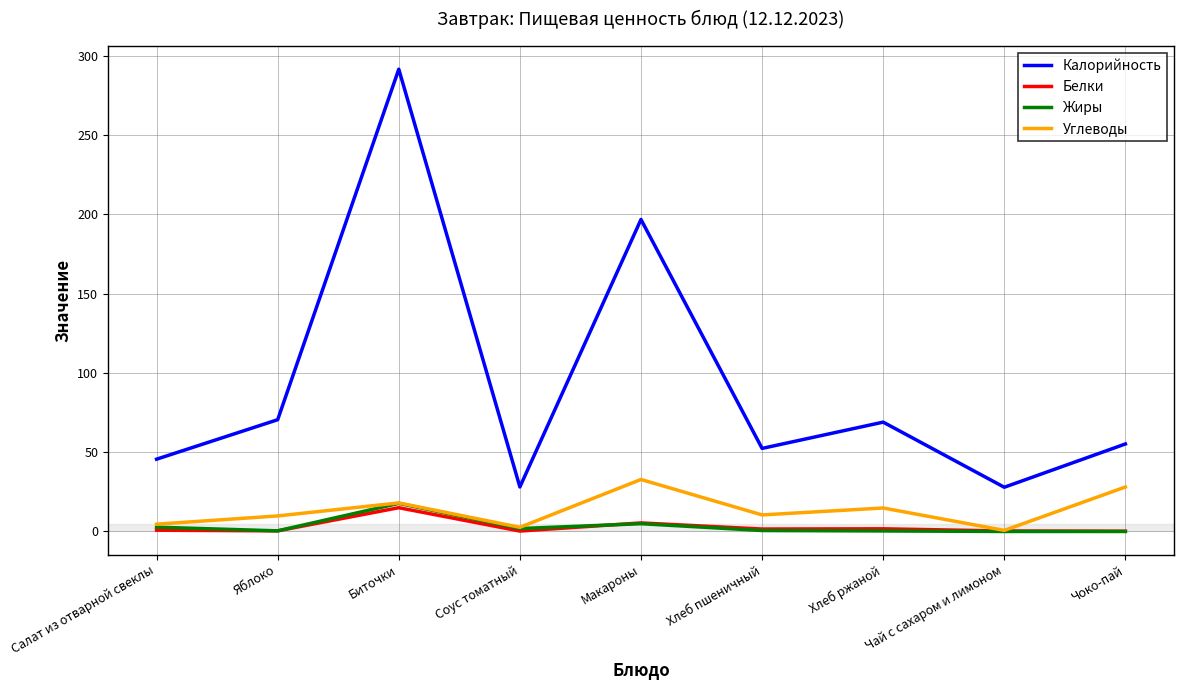

How many interior local valleys does the Углеводы series have?

3